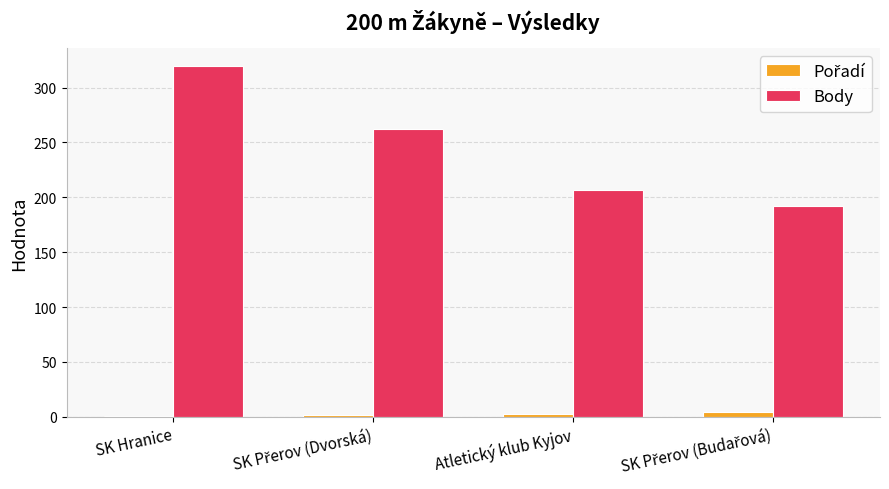

Are the bars horizontal?

No